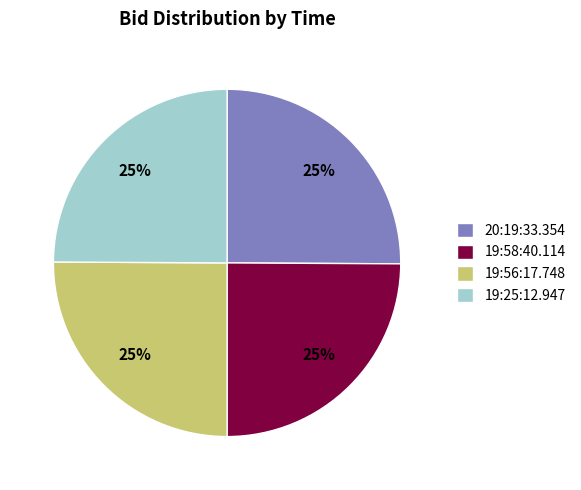

To the nearest percent, what portion does 19:25:12.947 represent?

25%